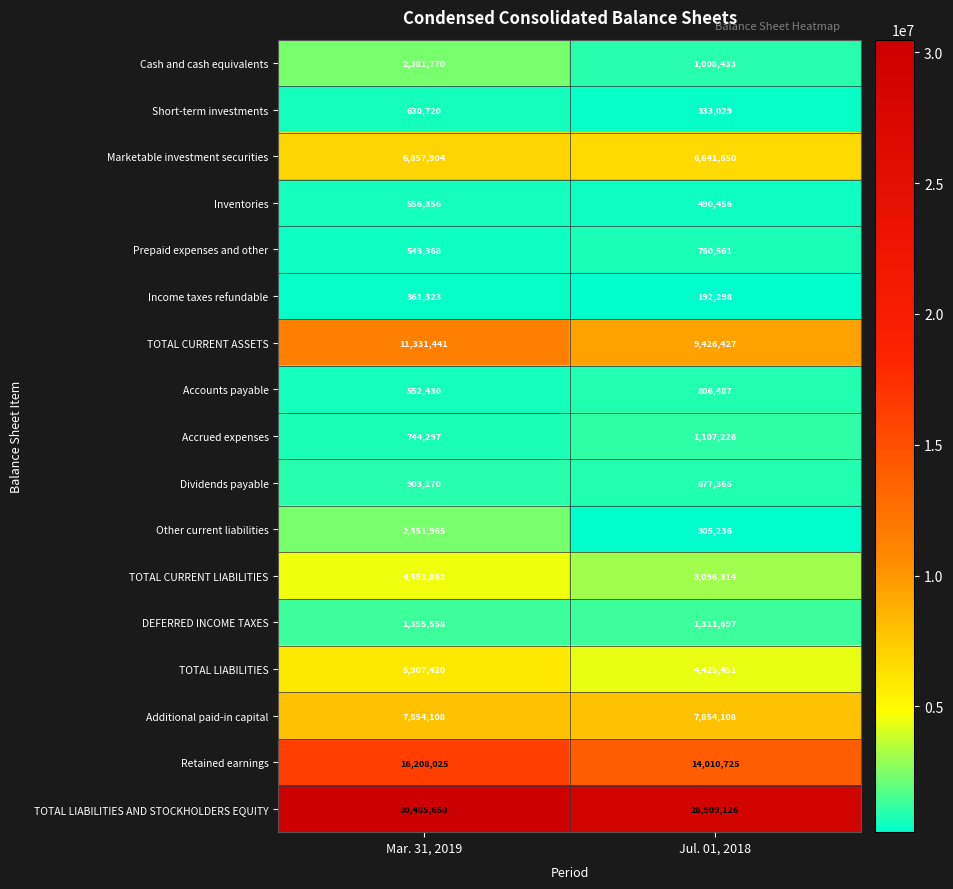

What is the average value of the Dividends payable series?

890268